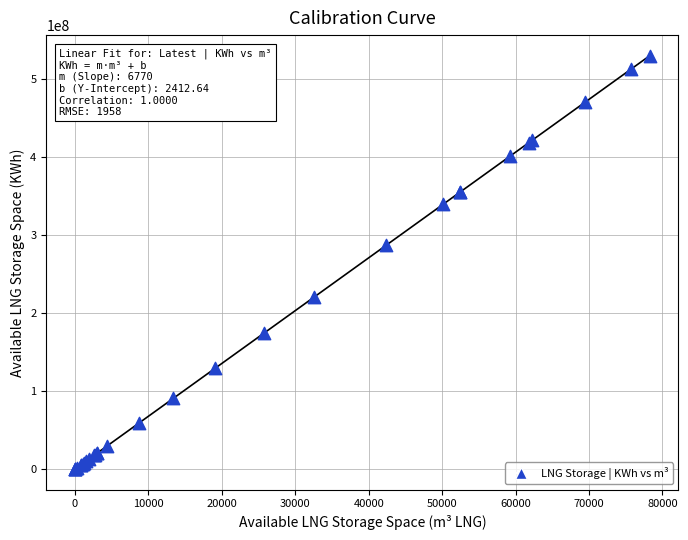

What Y value in the scatter plot is closest to 264894190?

286992303